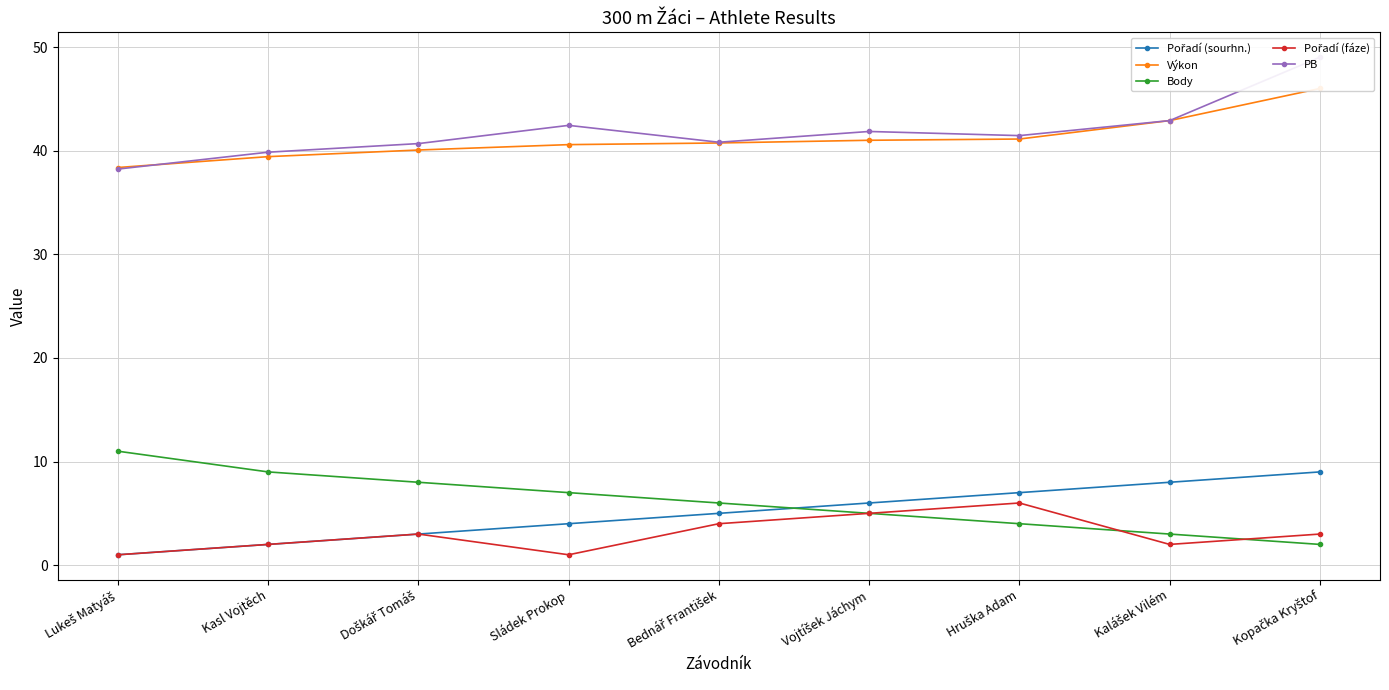

At how many categories does at least one series exceed 33?

9